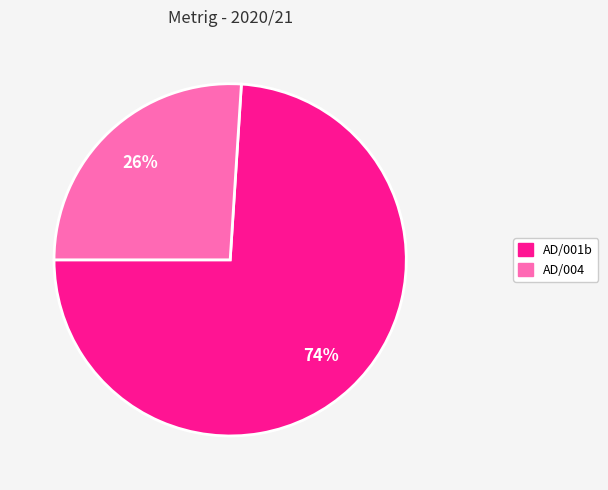

To the nearest percent, what is the difference between the largest and smallest slice percentages?

48%